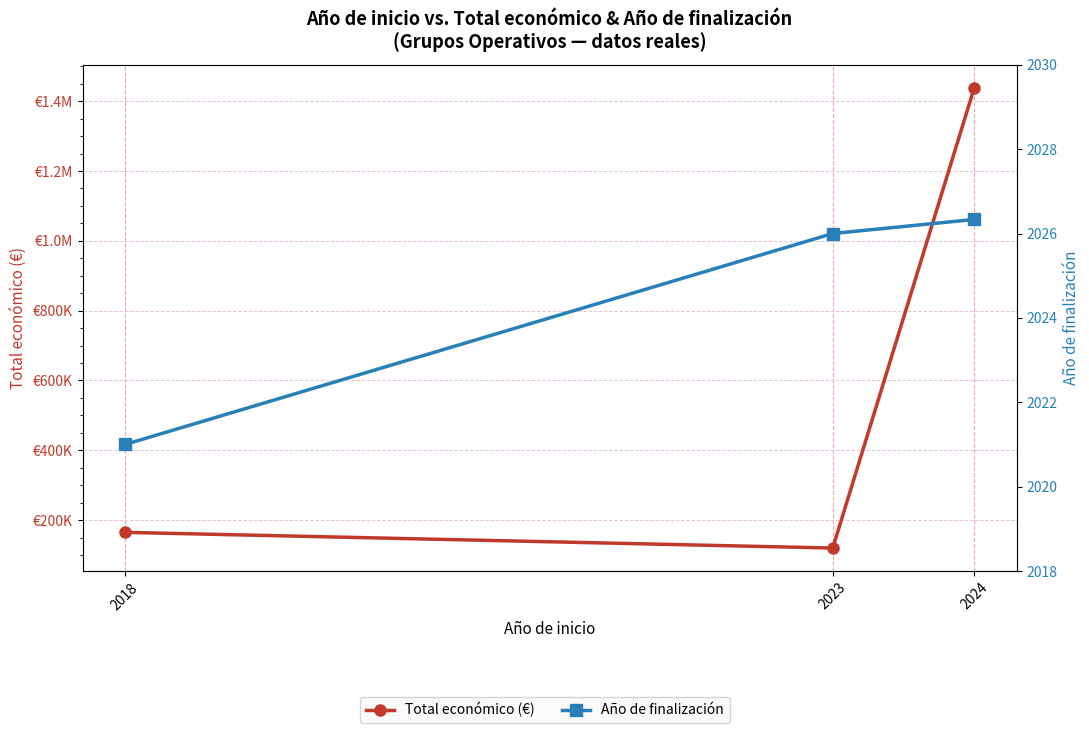

Does the chart display data point markers on the line(s)?

Yes